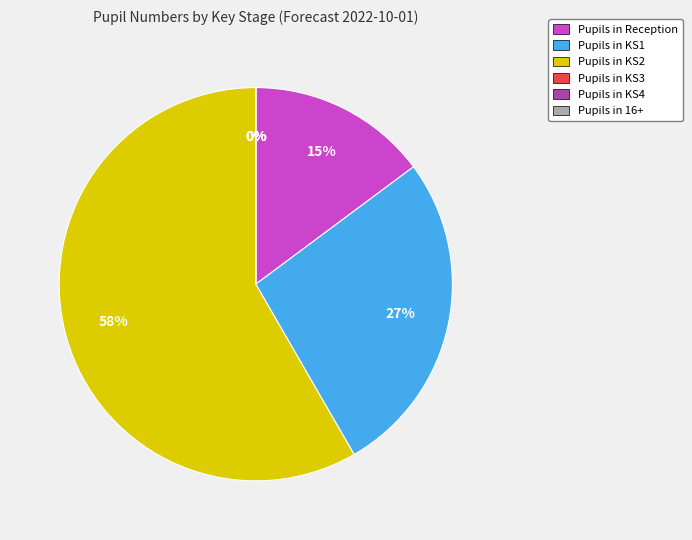

What is the change in value from KS1 to KS2?

+34